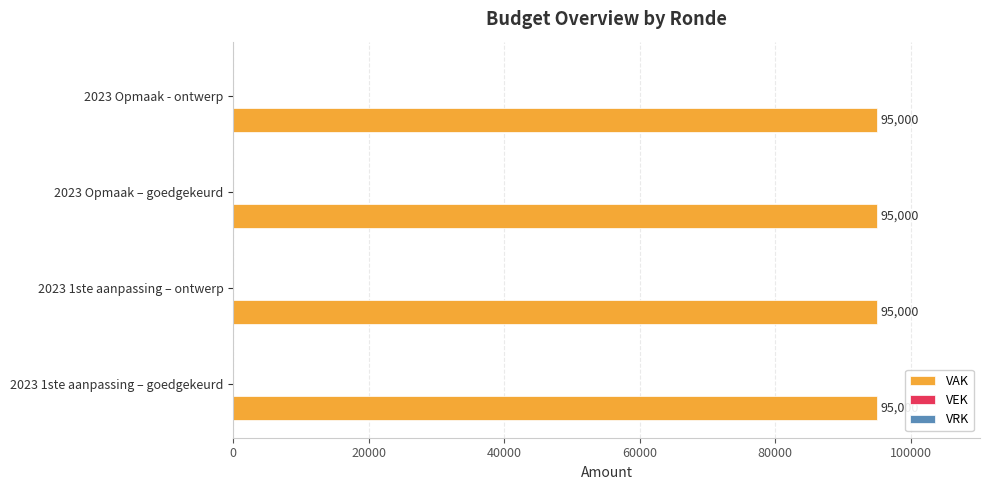

What is the label of the 1st bar from the left?

2023 1ste aanpassing – goedgekeurd